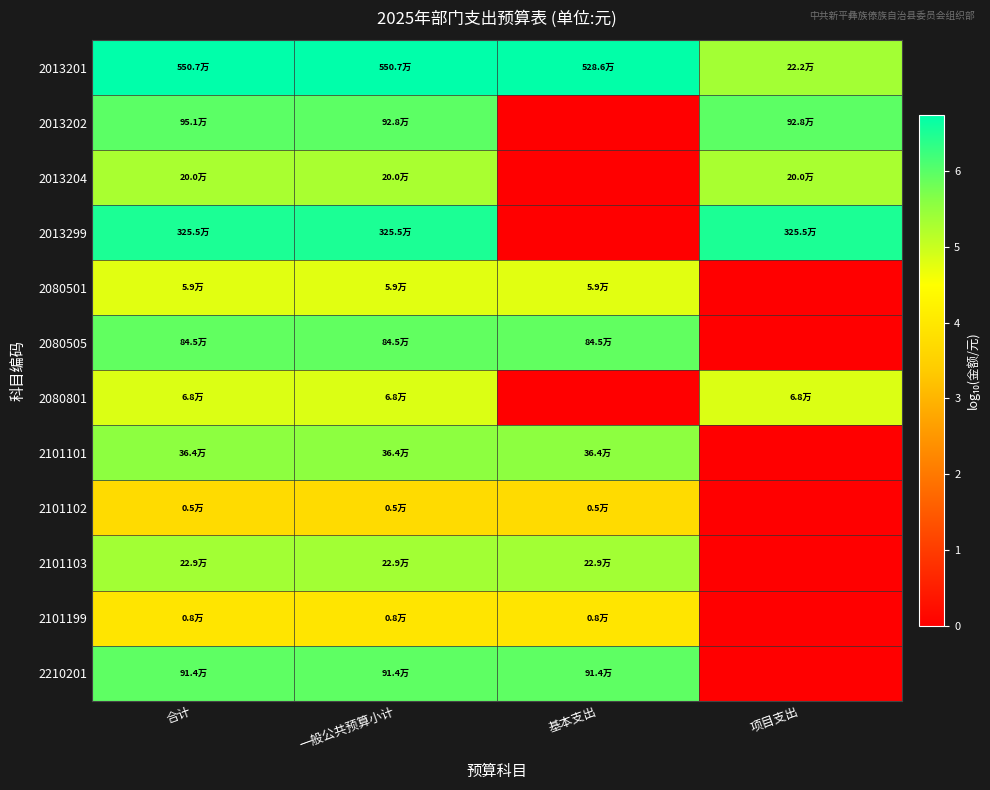

What is the greatest value displayed?

6.7